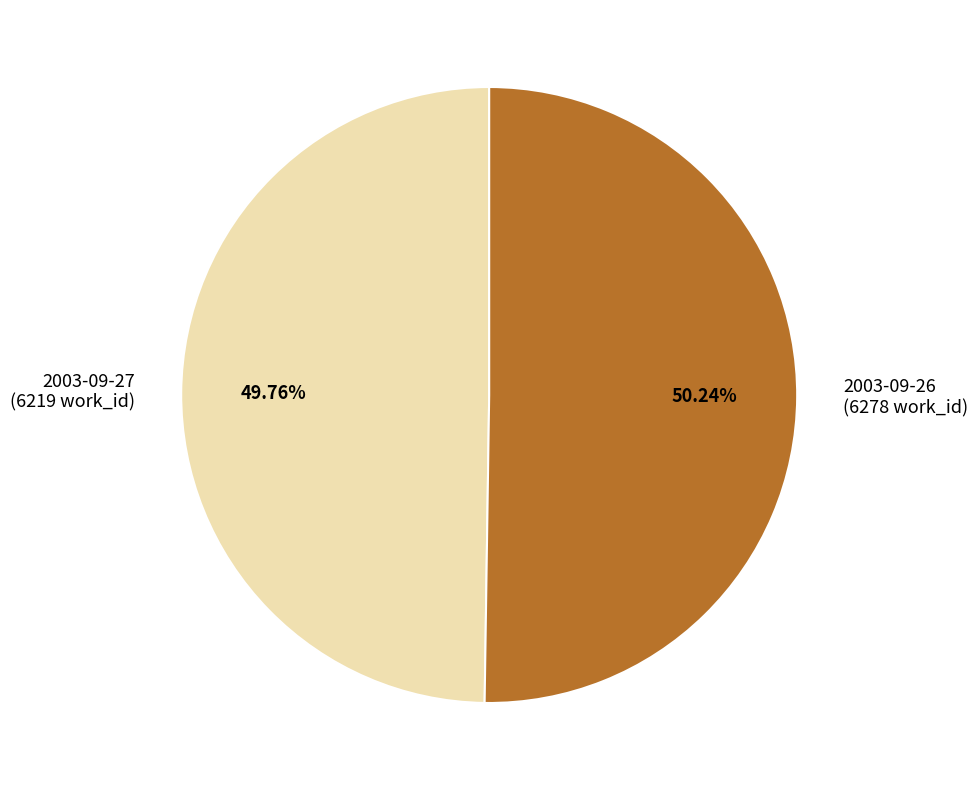

Is there a majority slice in this chart?

Yes